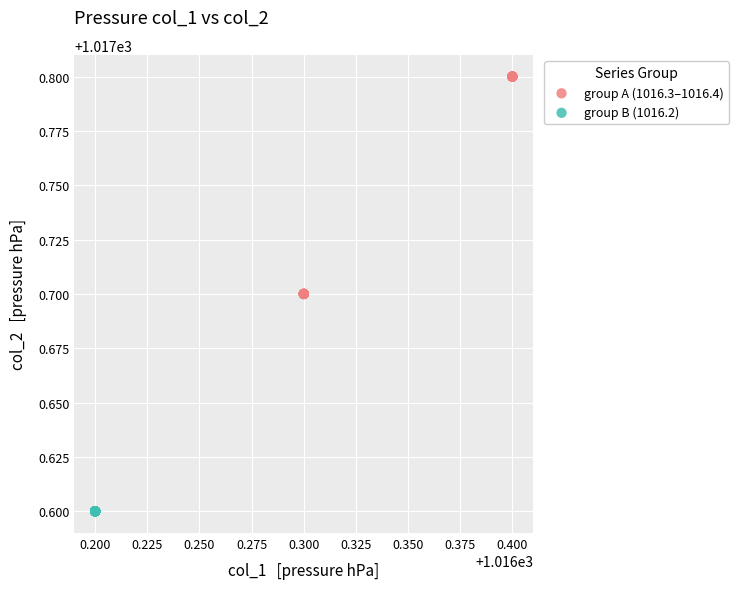

Which series reaches the maximum Y coordinate?

group A (1016.3–1016.4)